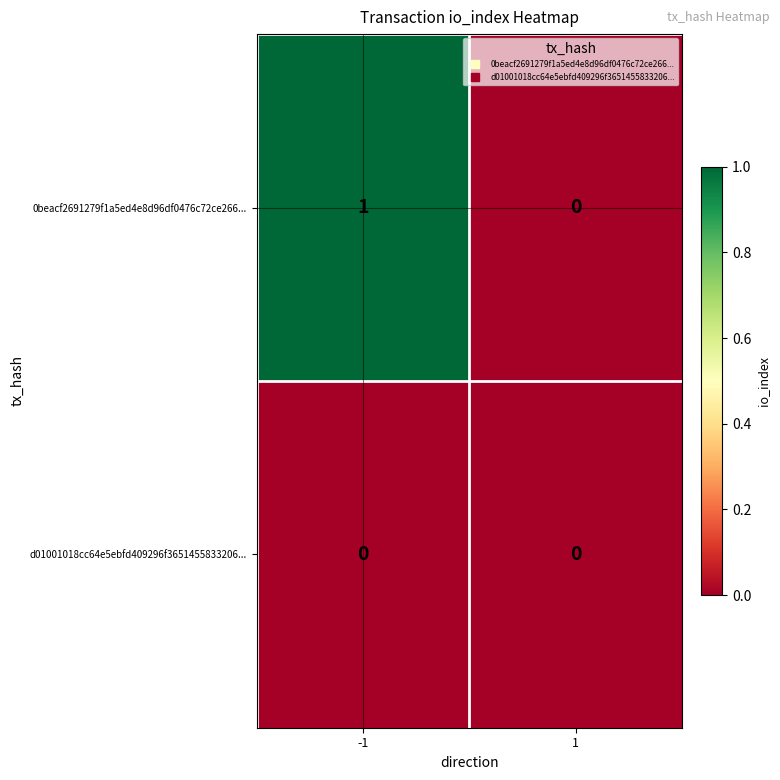

Is the value of 0beacf2691279f1a5ed4e8d96df0476c72ce266... at -1 greater than the value of d01001018cc64e5ebfd409296f3651455833206... at 1?

Yes